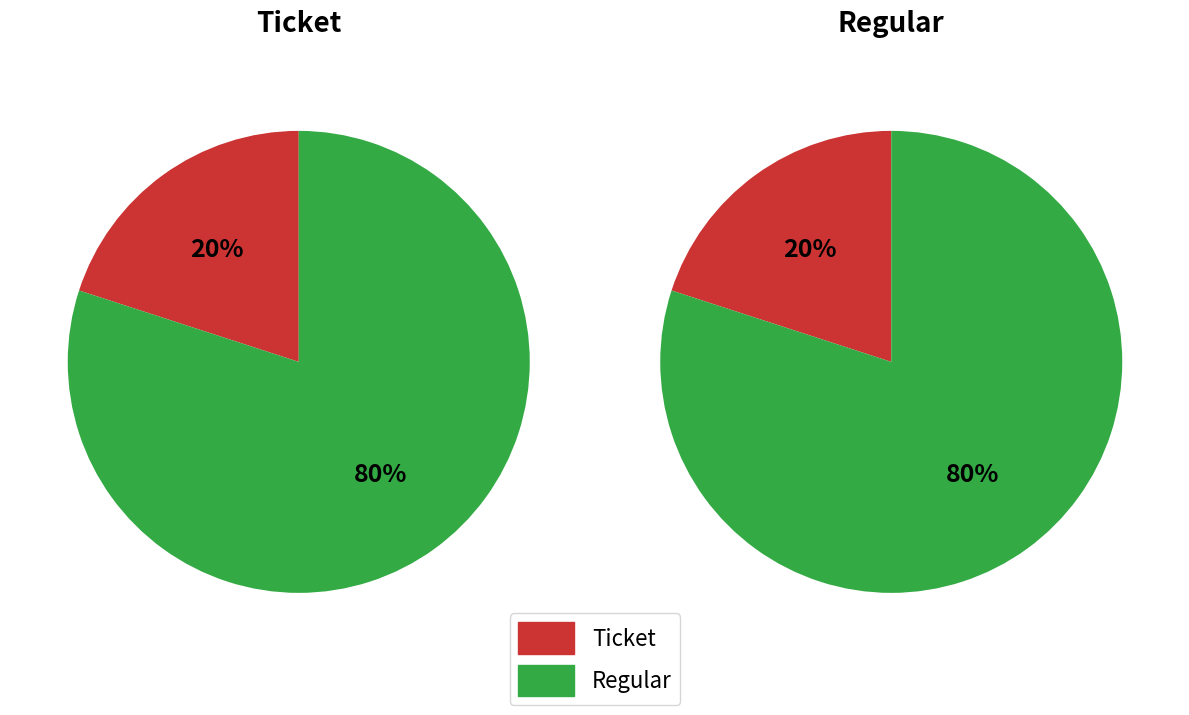

How many segments does this pie chart have?

2